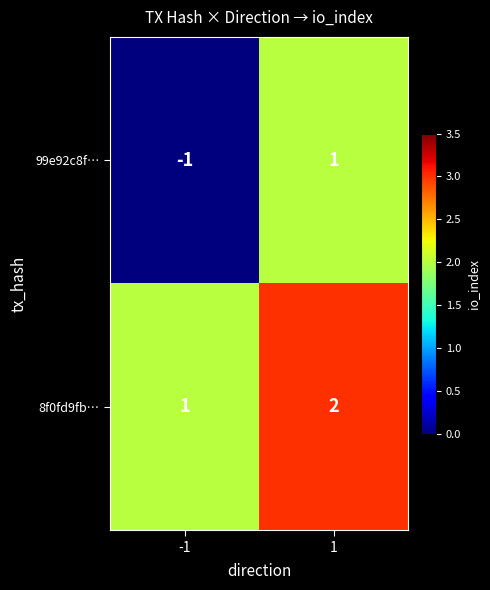

Reading right to left, transcribe all the data shown in this chart.

99e92c8f…: 1	-1
8f0fd9fb…: 2	1